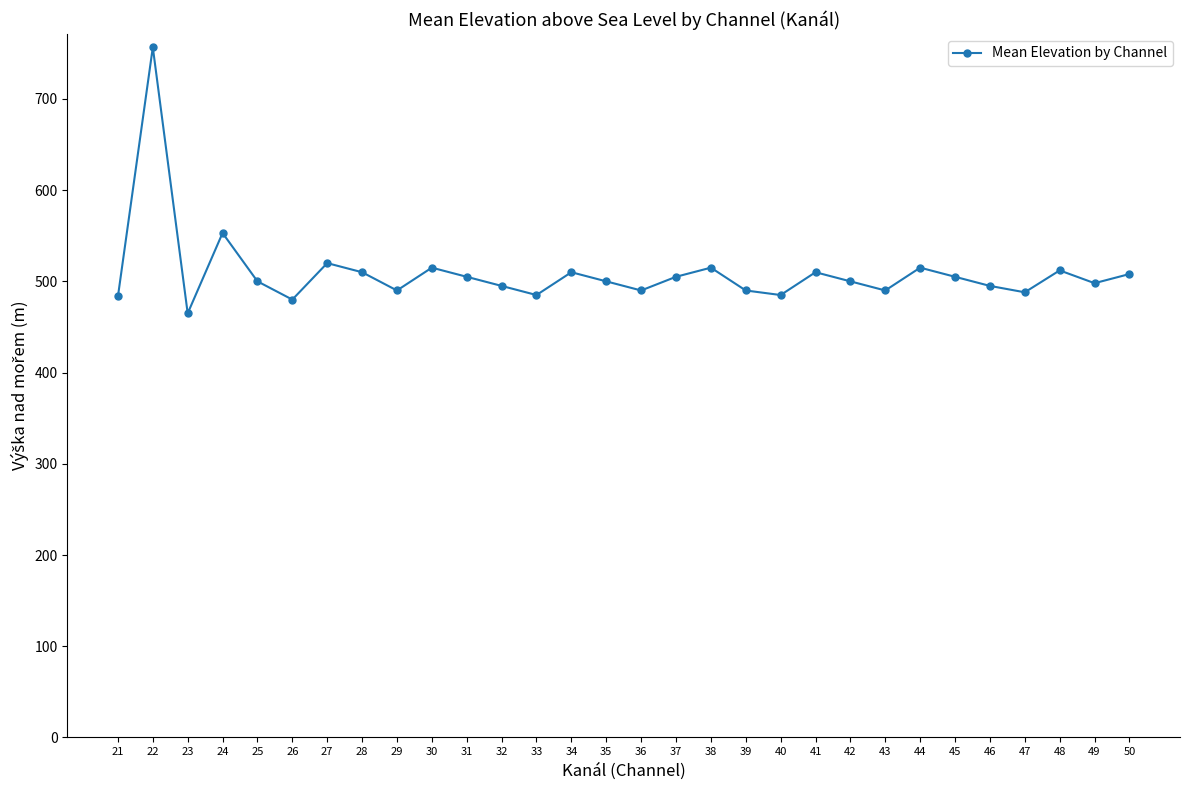

What is the ratio of the value at 44 to the value at 33?

1.1